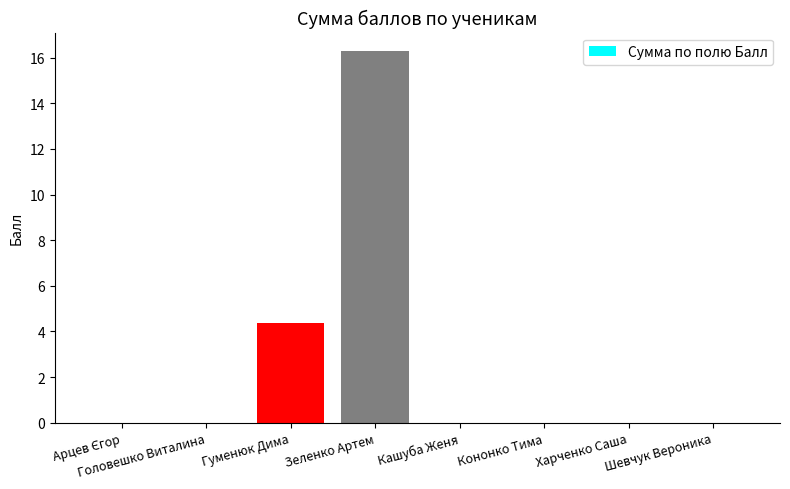

What is the sum of the values at Гуменюк Дима and Кашуба Женя?

4.4